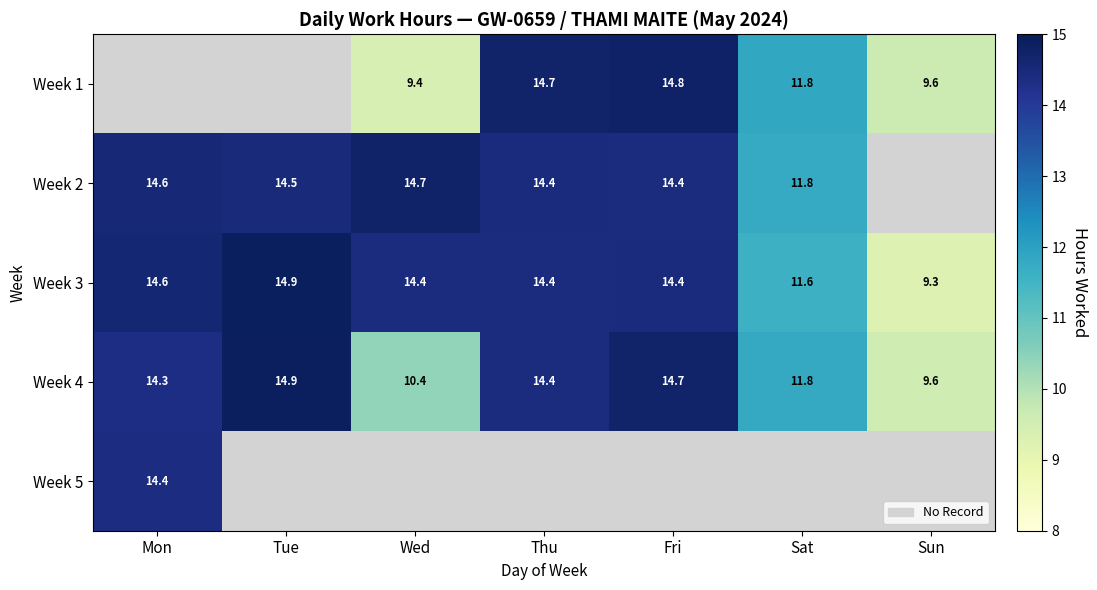

Where does the Week 3 series first go above 14?

Mon